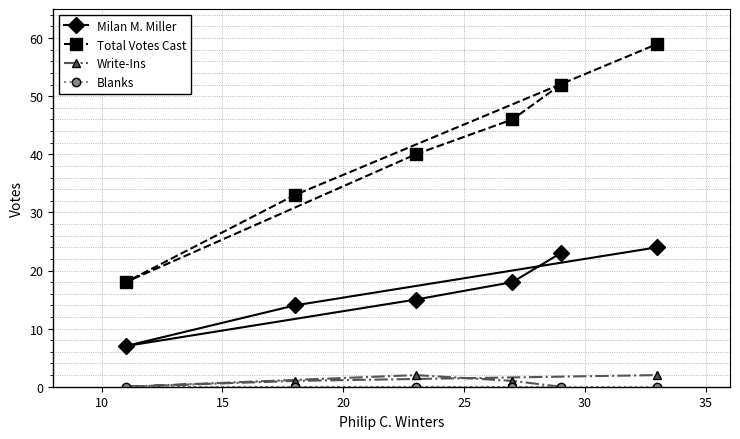

How many lines are shown in the chart?

4